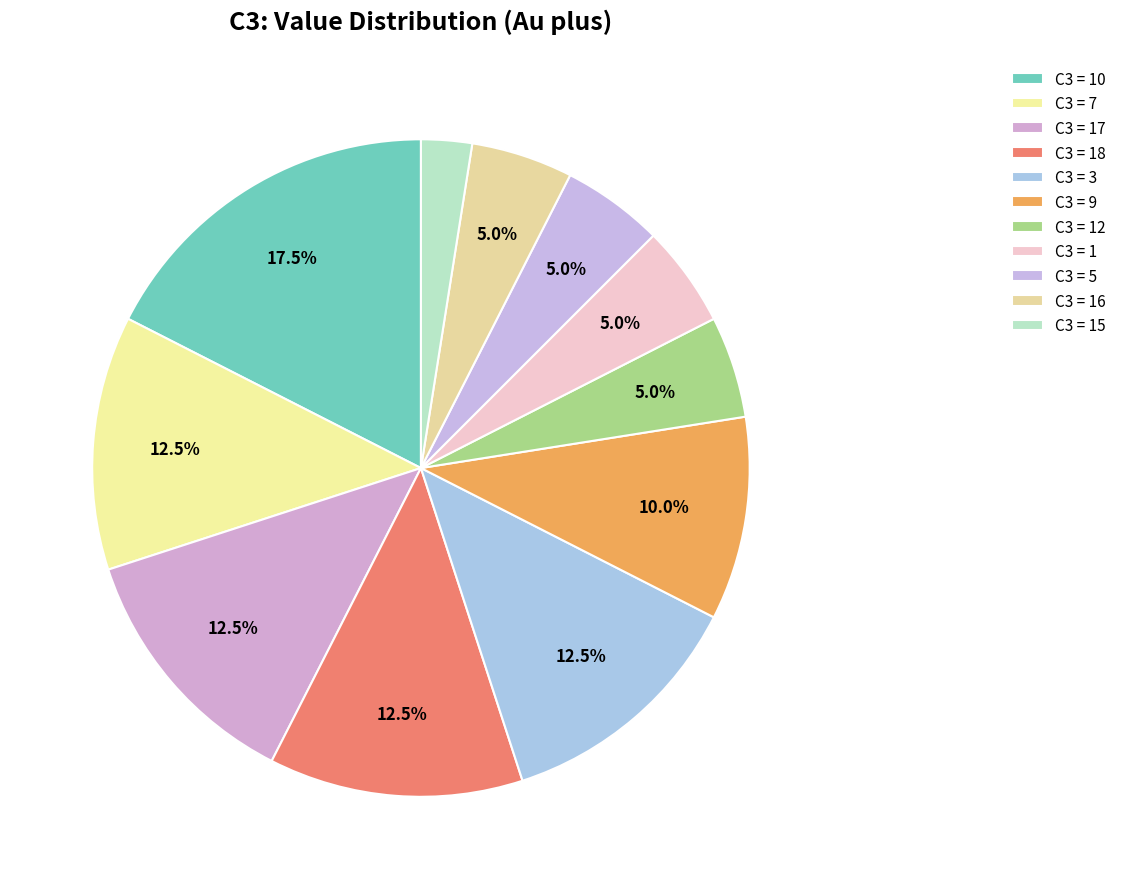

How many segments does this pie chart have?

11